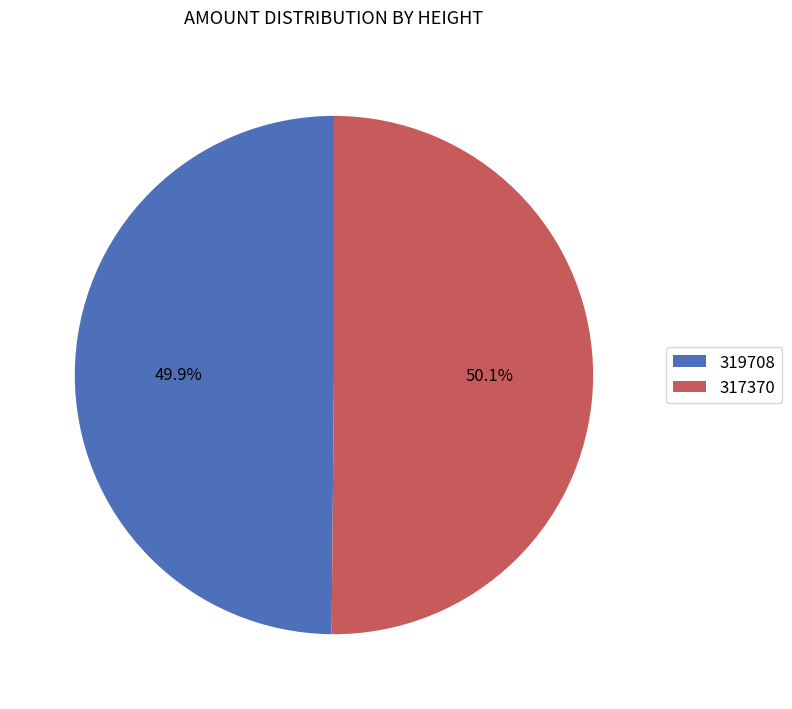

Combined, what portion of the pie is 317370 and 319708?

100.0%